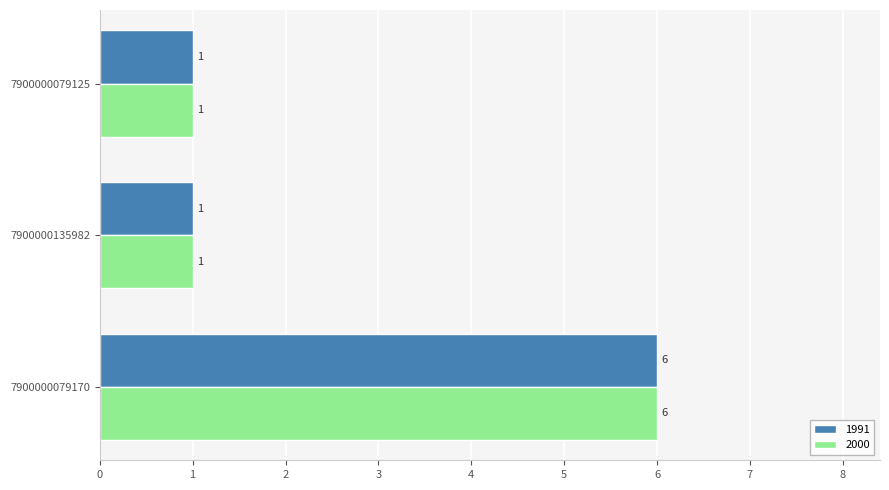

What is the maximum value shown in the chart?

6